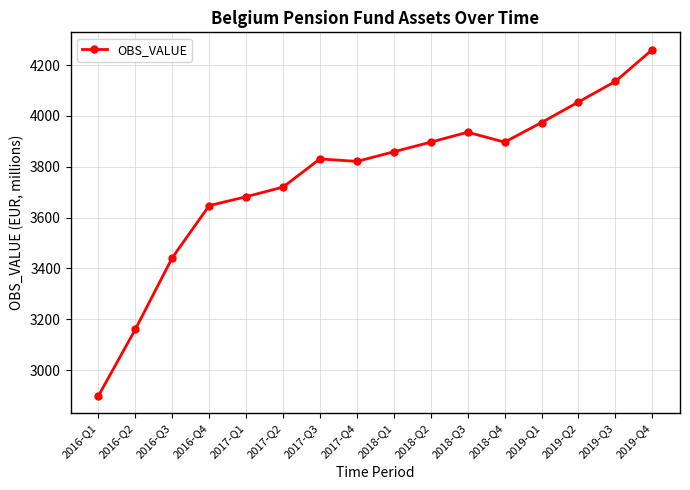

What is the approximate value at 2016-Q1, to the nearest 10?

2900